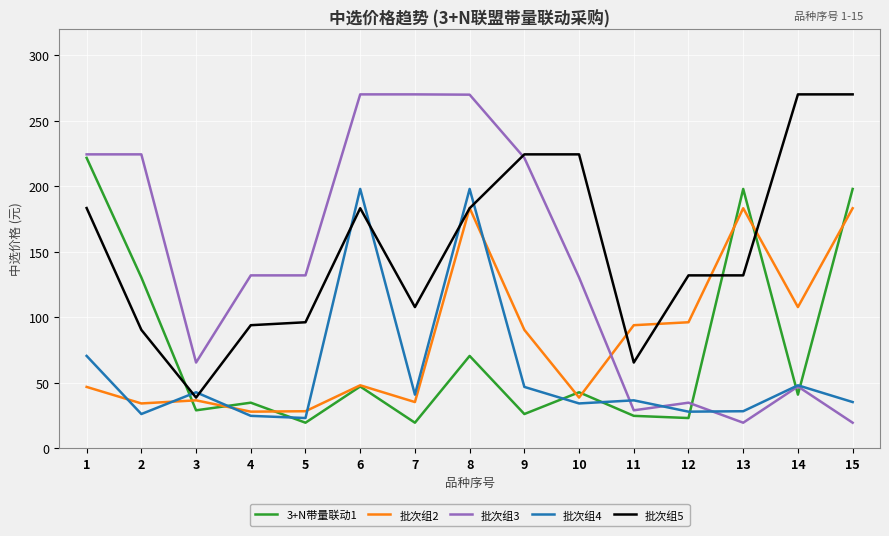

At how many categories does at least one series exceed 134?

10